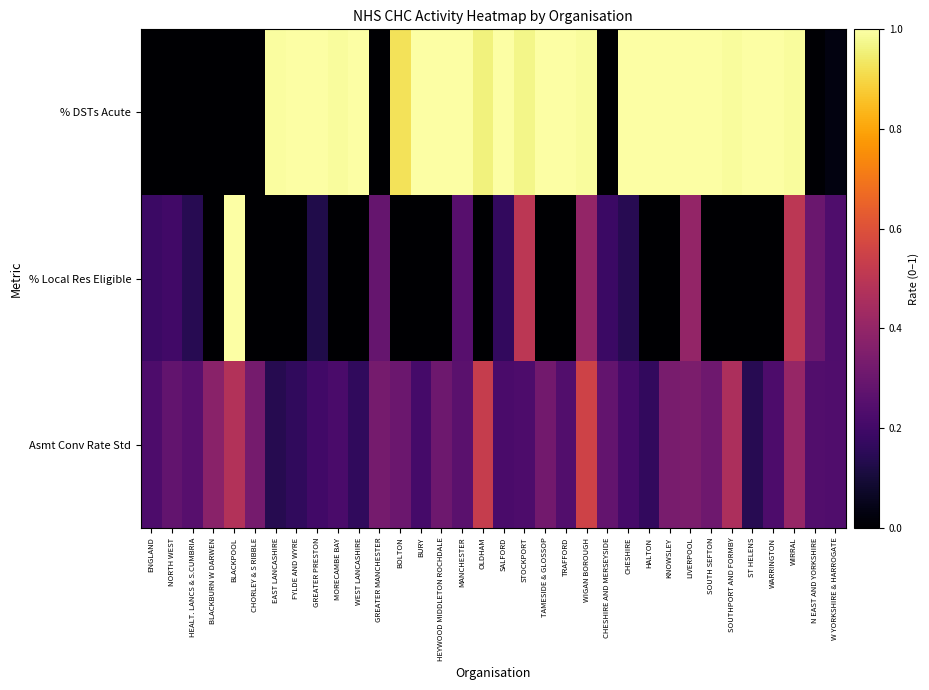

Reading left to right, transcribe all the data shown in this chart.

% DSTs Acute: ENGLAND=0.0	NORTH WEST=0.0	HEALT. LANCS & S.CUMBRIA=0.0	BLACKBURN W DARWEN=0.0	BLACKPOOL=0.0	CHORLEY & S RIBBLE=0.0	EAST LANCASHIRE=1.0	FYLDE AND WYRE=1.0	GREATER PRESTON=1.0	MORECAMBE BAY=1.0	WEST LANCASHIRE=1.0	GREATER MANCHESTER=0.0	BOLTON=0.9	BURY=1.0	HEYWOOD MIDDLETON ROCHDALE=1.0	MANCHESTER=1.0	OLDHAM=1.0	SALFORD=1.0	STOCKPORT=1.0	TAMESIDE & GLOSSOP=1.0	TRAFFORD=1.0	WIGAN BOROUGH=1.0	CHESHIRE AND MERSEYSIDE=0.0	CHESHIRE=1.0	HALTON=1.0	KNOWSLEY=1.0	LIVERPOOL=1.0	SOUTH SEFTON=1.0	SOUTHPORT AND FORMBY=1.0	ST HELENS=1.0	WARRINGTON=1.0	WIRRAL=1.0	N EAST AND YORKSHIRE=0.0	W YORKSHIRE & HARROGATE=0.0
% Local Res Eligible: ENGLAND=0.2	NORTH WEST=0.2	HEALT. LANCS & S.CUMBRIA=0.1	BLACKBURN W DARWEN=0.0	BLACKPOOL=1.0	CHORLEY & S RIBBLE=0.0	EAST LANCASHIRE=0.0	FYLDE AND WYRE=0.0	GREATER PRESTON=0.1	MORECAMBE BAY=0.0	WEST LANCASHIRE=0.0	GREATER MANCHESTER=0.3	BOLTON=0.0	BURY=0.0	HEYWOOD MIDDLETON ROCHDALE=0.0	MANCHESTER=0.2	OLDHAM=0.0	SALFORD=0.2	STOCKPORT=0.5	TAMESIDE & GLOSSOP=0.0	TRAFFORD=0.0	WIGAN BOROUGH=0.4	CHESHIRE AND MERSEYSIDE=0.2	CHESHIRE=0.1	HALTON=0.0	KNOWSLEY=0.0	LIVERPOOL=0.4	SOUTH SEFTON=0.0	SOUTHPORT AND FORMBY=0.0	ST HELENS=0.0	WARRINGTON=0.0	WIRRAL=0.5	N EAST AND YORKSHIRE=0.3	W YORKSHIRE & HARROGATE=0.2
Asmt Conv Rate Std: ENGLAND=0.2	NORTH WEST=0.3	HEALT. LANCS & S.CUMBRIA=0.3	BLACKBURN W DARWEN=0.4	BLACKPOOL=0.5	CHORLEY & S RIBBLE=0.3	EAST LANCASHIRE=0.1	FYLDE AND WYRE=0.2	GREATER PRESTON=0.2	MORECAMBE BAY=0.2	WEST LANCASHIRE=0.2	GREATER MANCHESTER=0.3	BOLTON=0.3	BURY=0.2	HEYWOOD MIDDLETON ROCHDALE=0.3	MANCHESTER=0.3	OLDHAM=0.5	SALFORD=0.2	STOCKPORT=0.2	TAMESIDE & GLOSSOP=0.3	TRAFFORD=0.2	WIGAN BOROUGH=0.6	CHESHIRE AND MERSEYSIDE=0.3	CHESHIRE=0.2	HALTON=0.2	KNOWSLEY=0.3	LIVERPOOL=0.3	SOUTH SEFTON=0.3	SOUTHPORT AND FORMBY=0.5	ST HELENS=0.1	WARRINGTON=0.2	WIRRAL=0.4	N EAST AND YORKSHIRE=0.2	W YORKSHIRE & HARROGATE=0.2